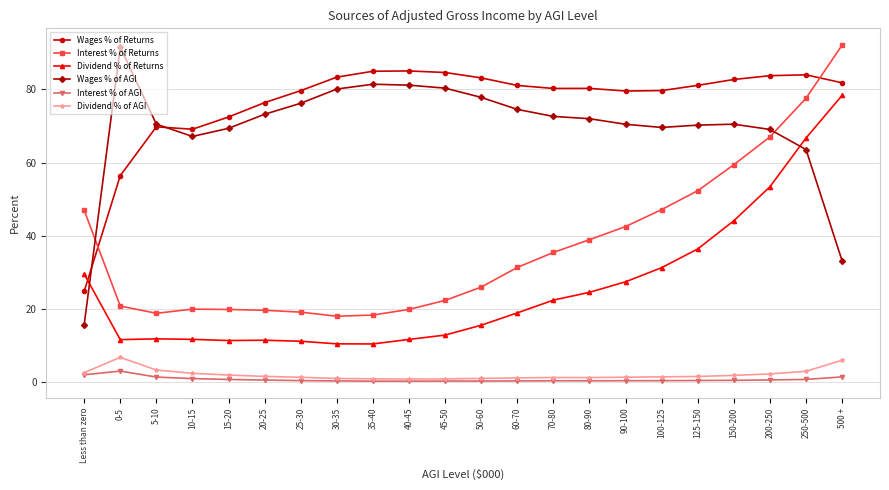

What is the label of the 9th point from the left?

35-40